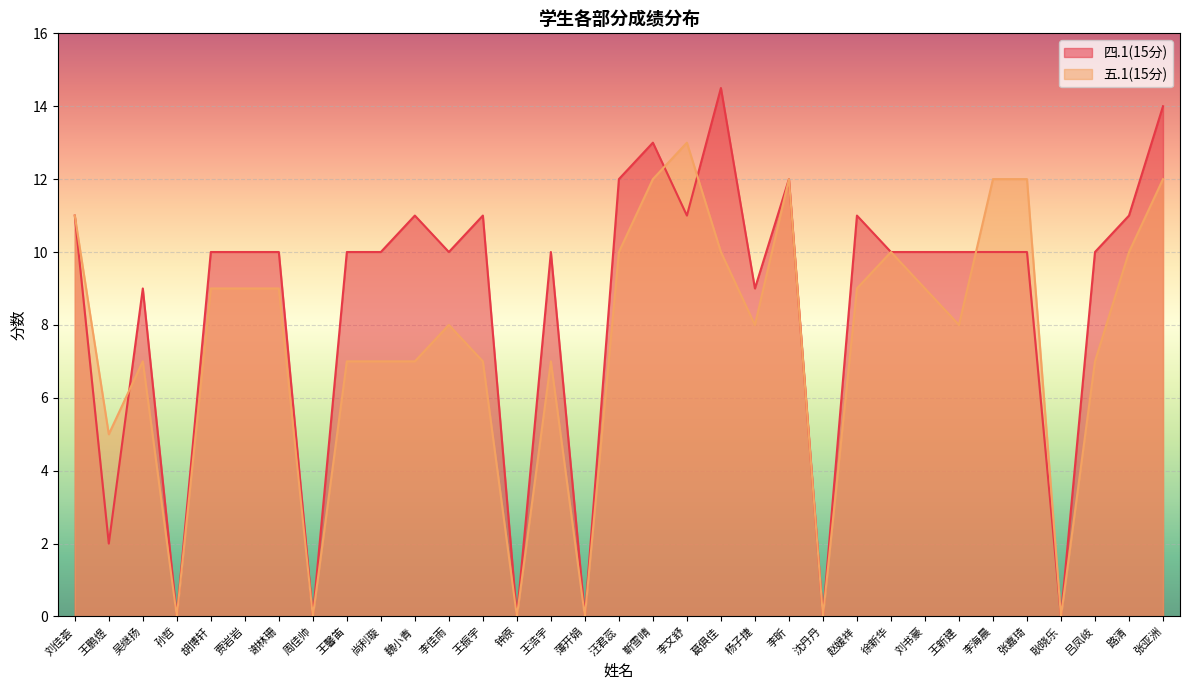

True or false: 五.1(15分) and 四.1(15分) cross at least once.

True